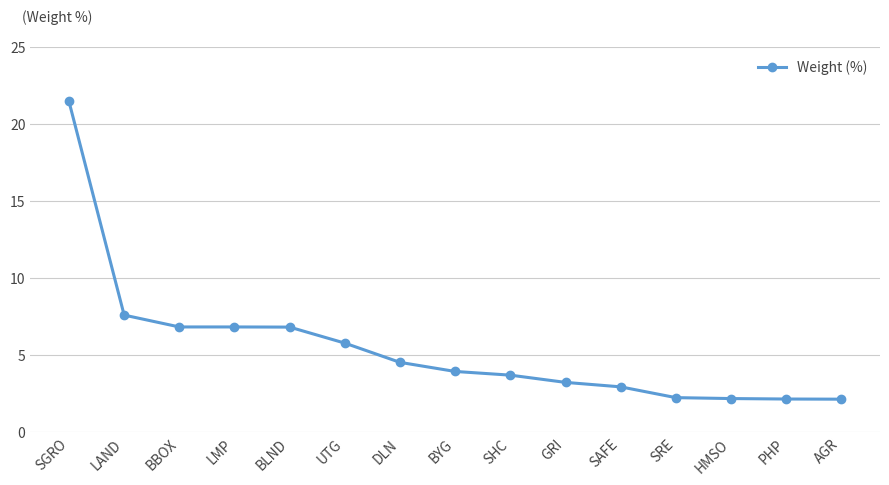

The value at DLN is 6.8. True or false?

False